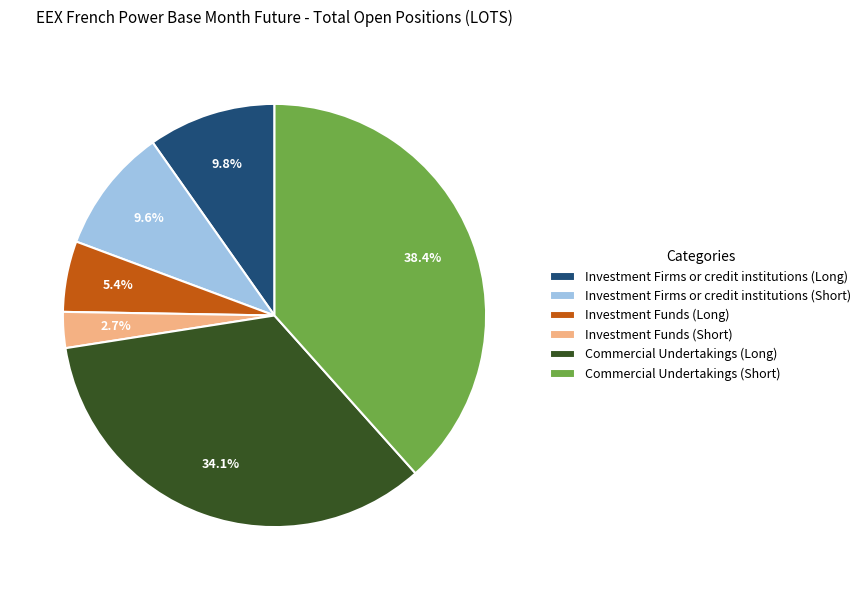

To the nearest percent, what portion does Investment Firms or credit institutions (Short) represent?

10%